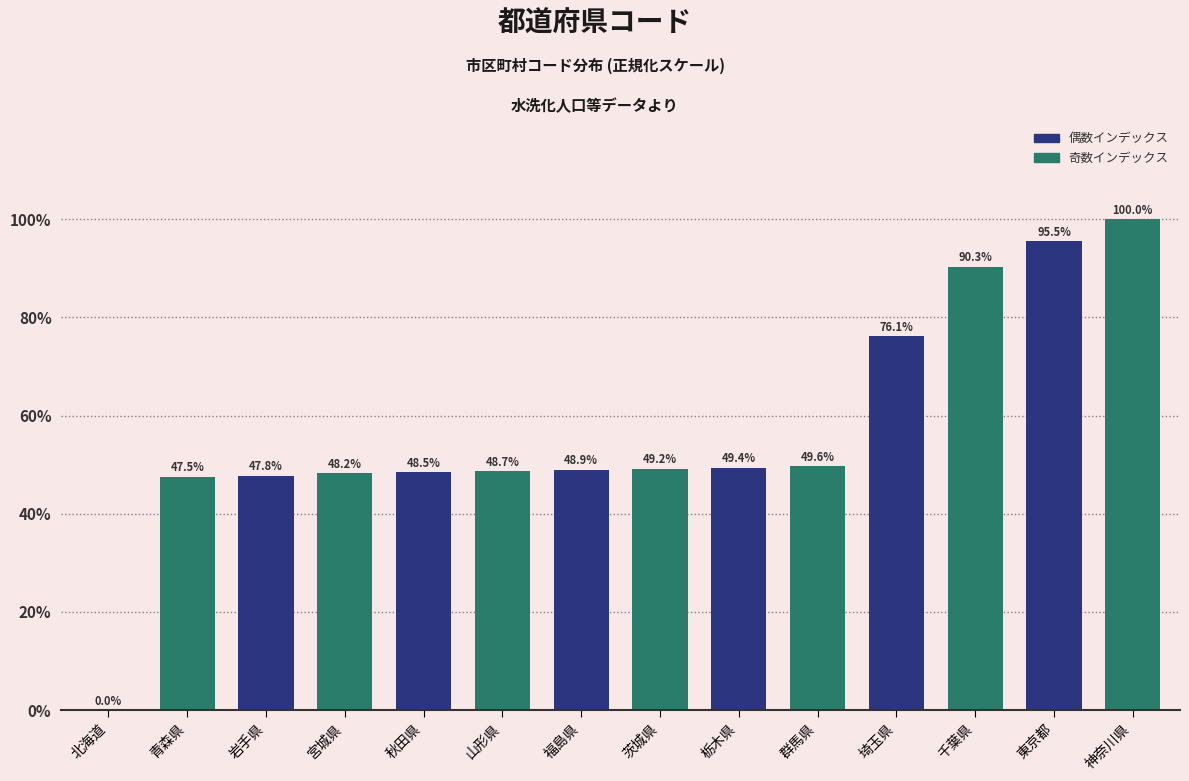

Reading right to left, what are all the values shown in this chart?

神奈川県=100.0	東京都=95.5	千葉県=90.3	埼玉県=76.1	群馬県=49.6	栃木県=49.4	茨城県=49.2	福島県=48.9	山形県=48.7	秋田県=48.5	宮城県=48.2	岩手県=47.8	青森県=47.5	北海道=0.0